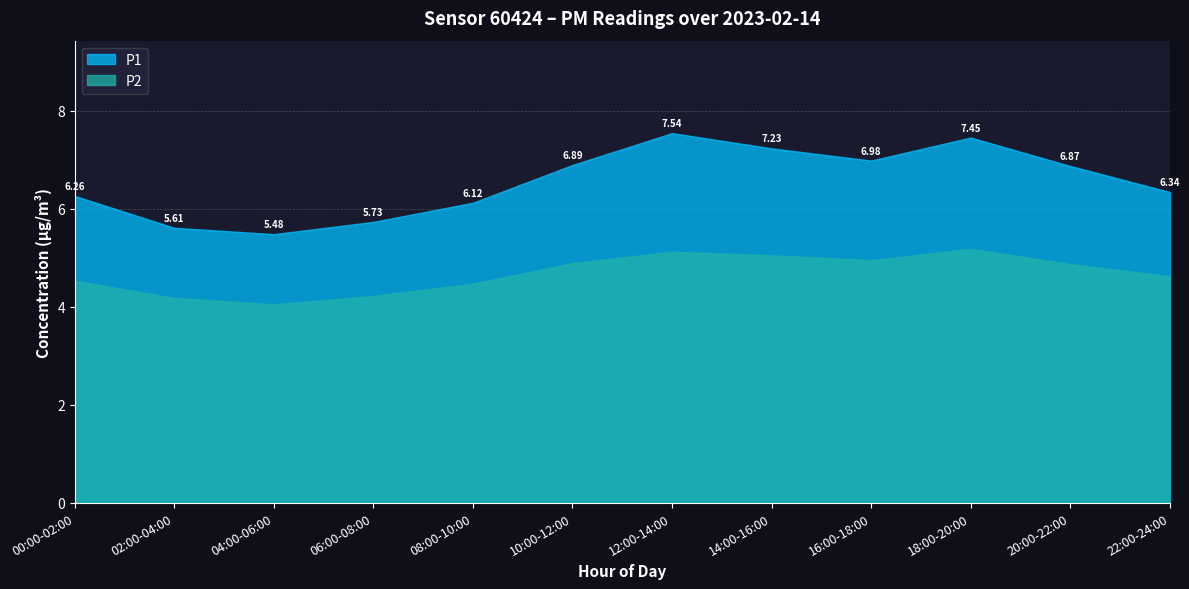

What is the difference between the maximum and minimum values in the P2 series?

1.1